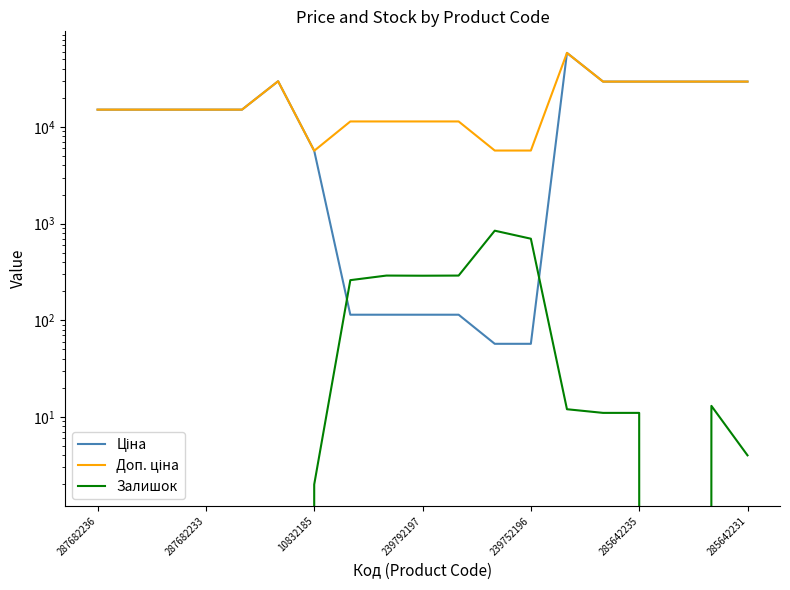

List the labels in order of Залишок value, largest first.

11, 12, 8, 10, 9, 7, 17, 13, 14, 15, 18, 285642231, 287682236, 287682233, 10832185, 239792197, 239752196, 285642235, 16